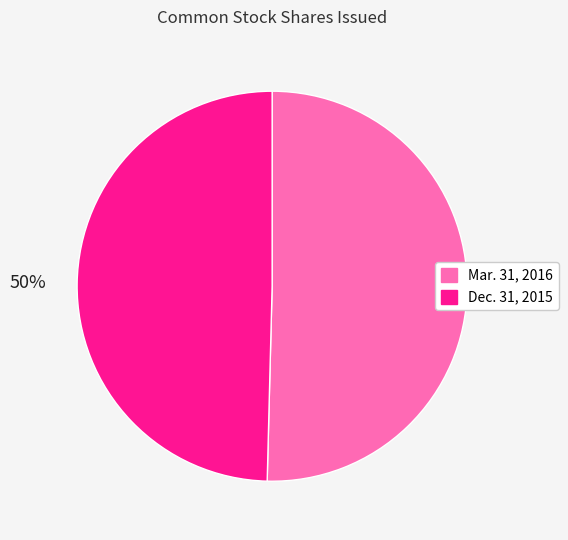

To the nearest percent, what is the average slice percentage?

50%